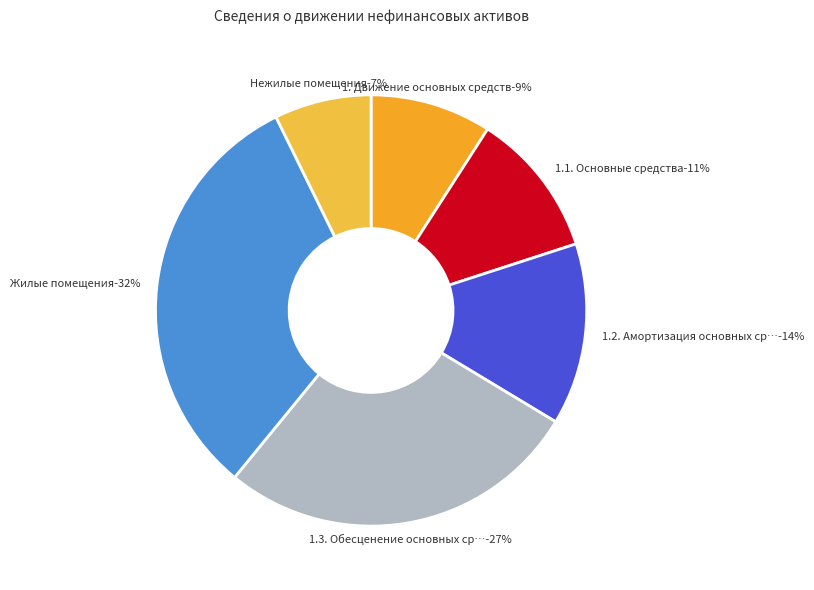

Is 1.1. Основные средства the majority of the pie?

No